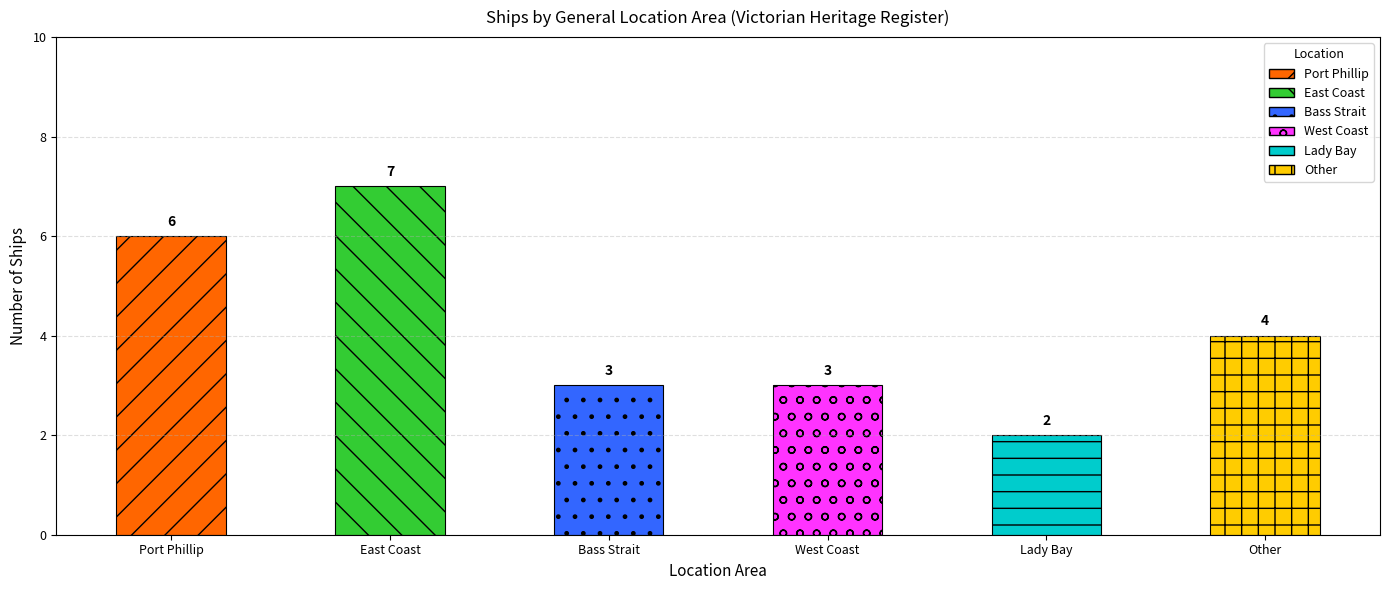

At which label is the value closest to 4?

Other